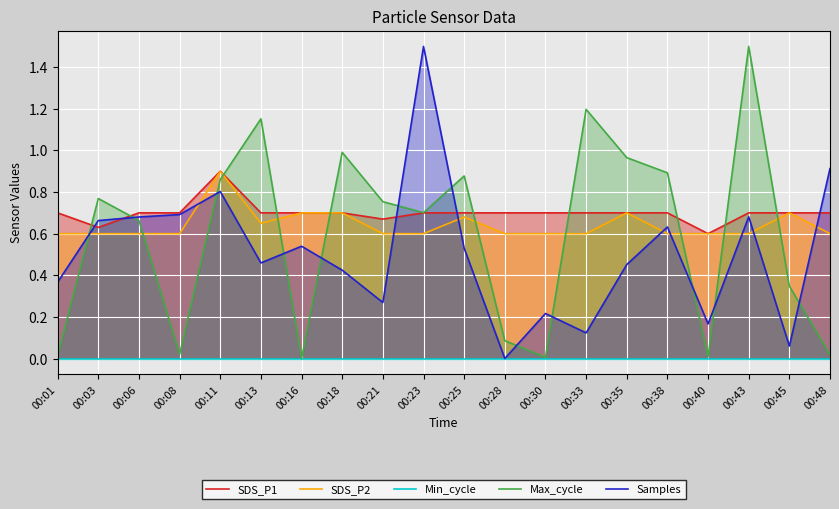

Is the value of SDS_P1 at 00:08 greater than the value of Samples at 00:03?

Yes